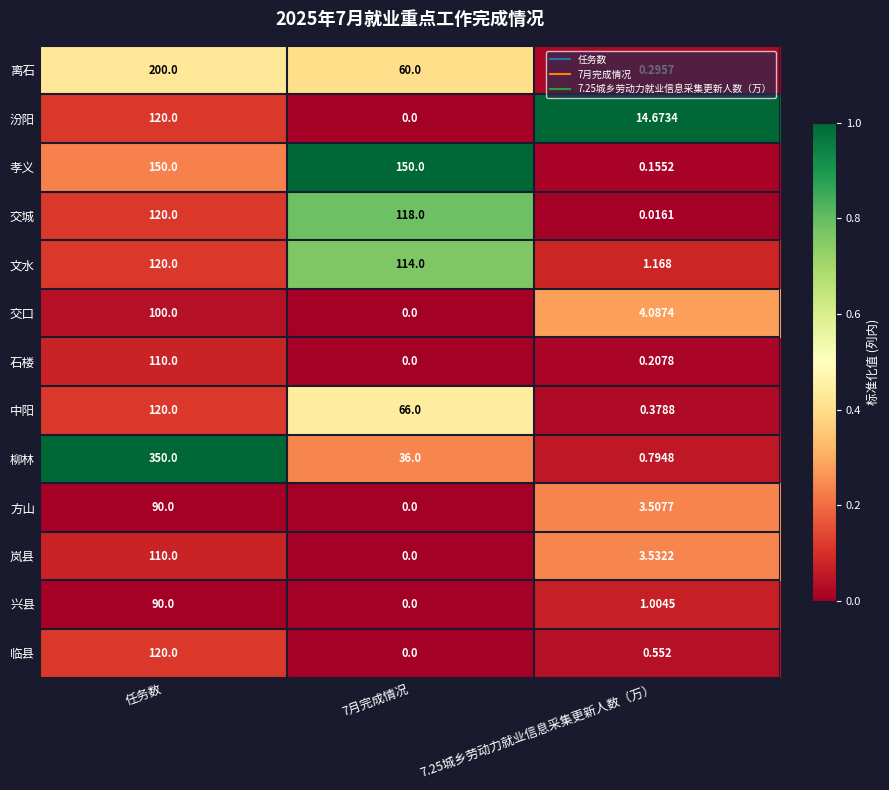

Which series changed the most between 任务数 and 7.25城乡劳动力就业信息采集更新人数（万）?

柳林